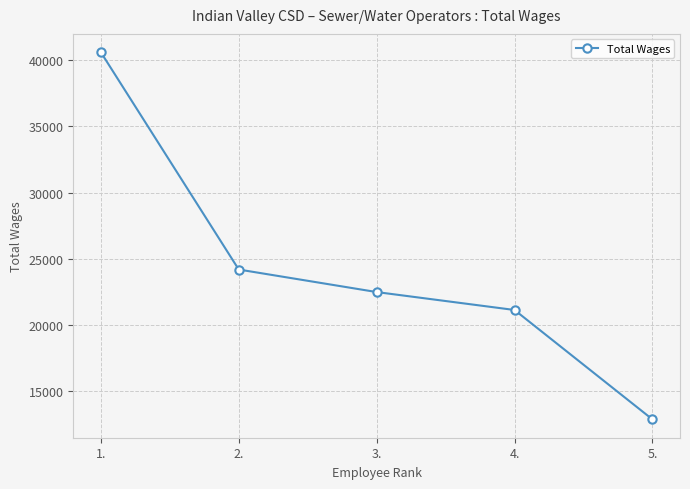

Which label corresponds to the largest value in the chart?

1.